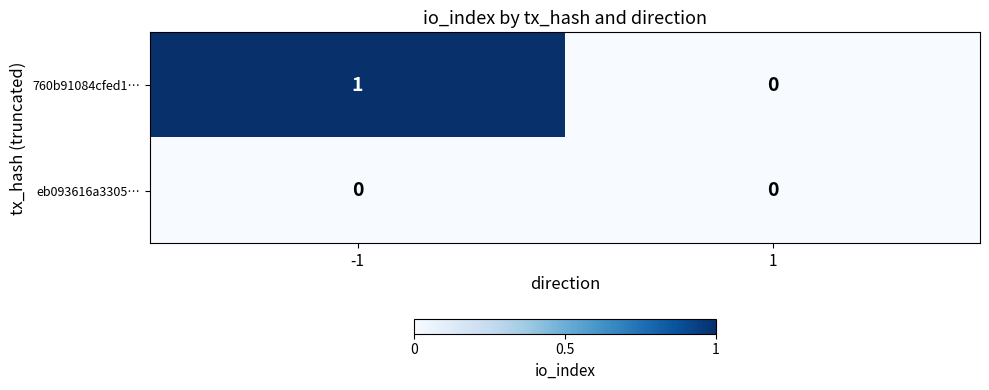

Rank the series by their maximum value, from lowest to highest.

eb093616a3305…, 760b91084cfed1…